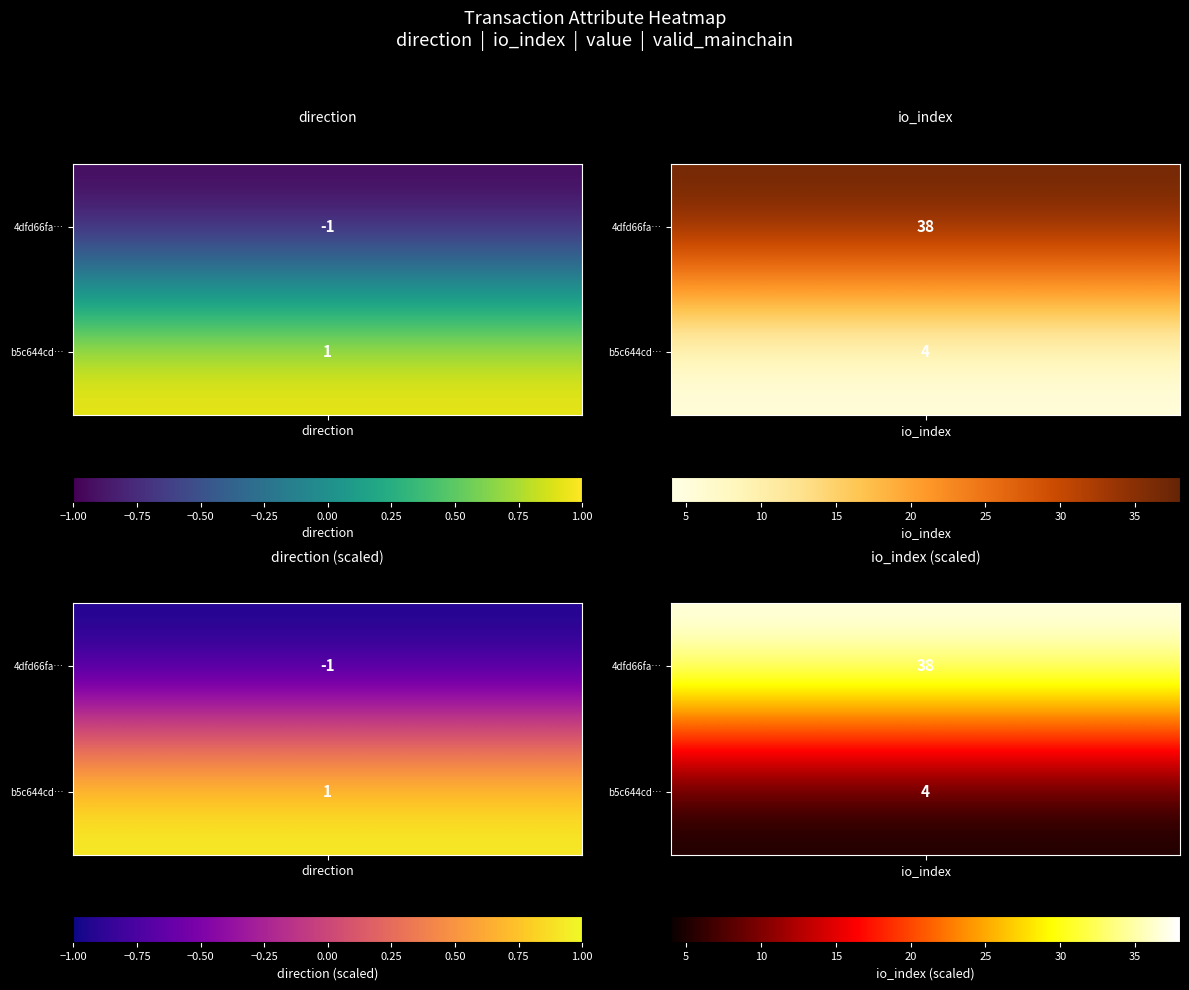

Reading left to right, what are all the values shown in this chart?

4dfd66fa20f07e56eacb7b23fb04b6863c20988: -1	38
b5c644cd8933acd38a121a27fffead0a6f3a369: 1	4